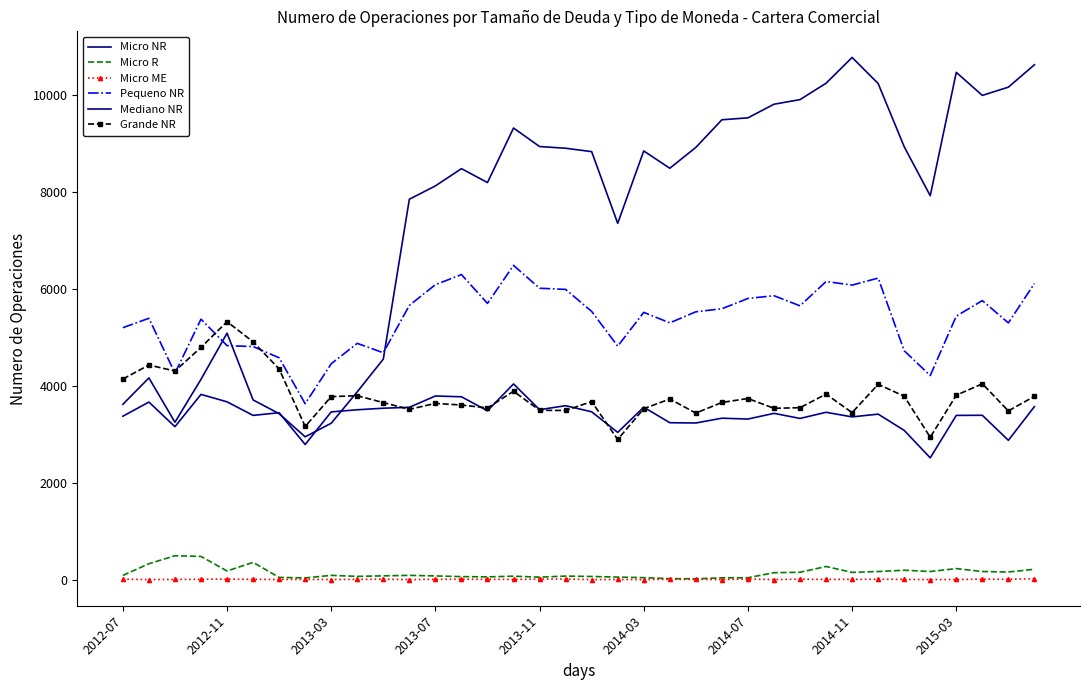

At which label is Pequeno NR closest to 5062?

2012-07